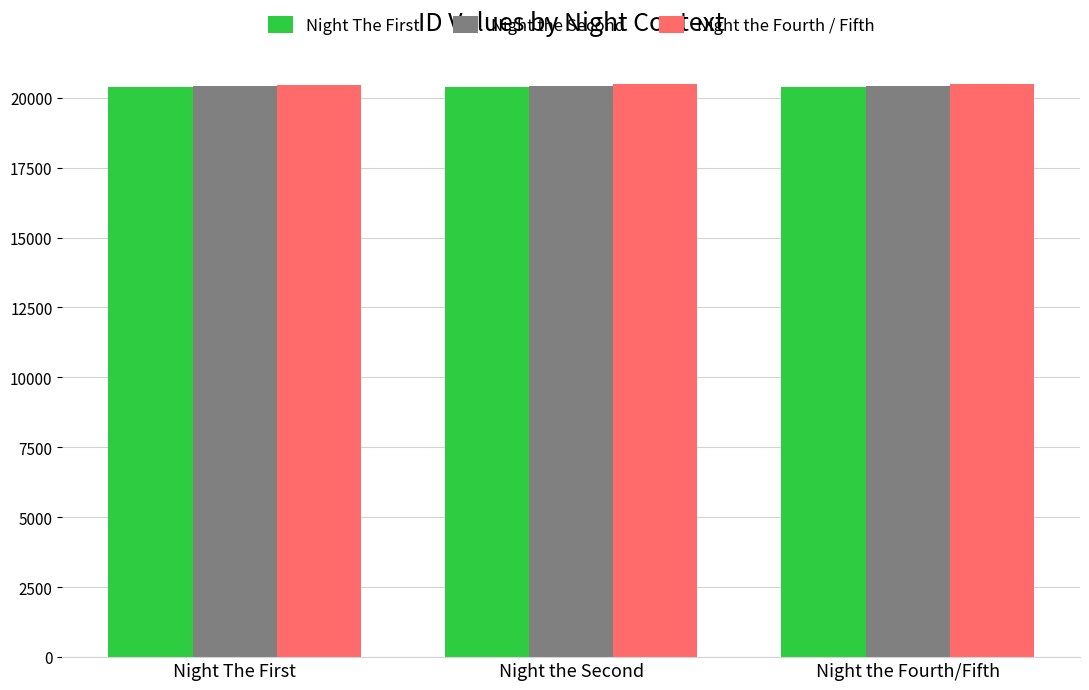

What is the total value across all series at Night the Second?

61286